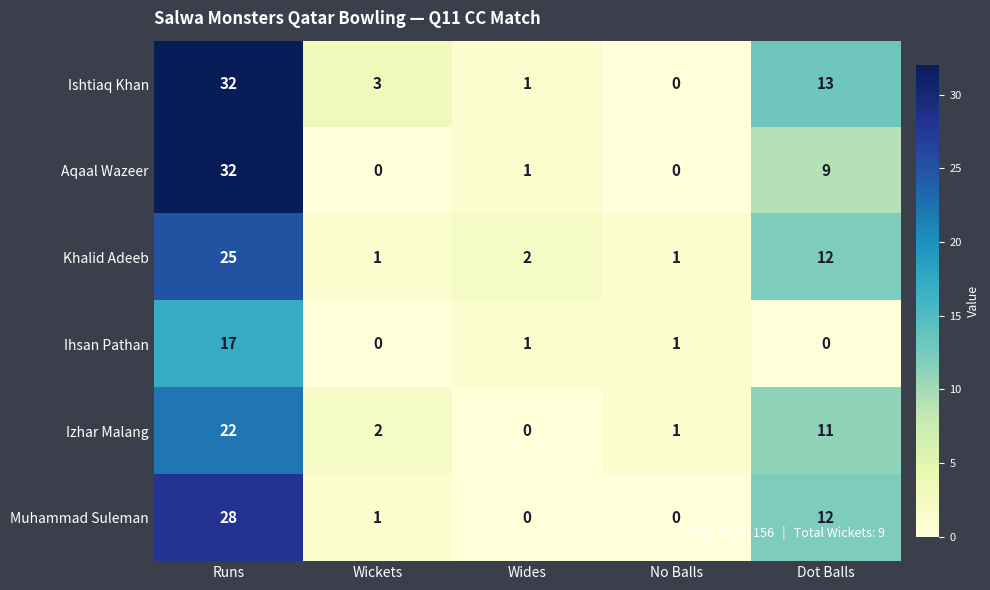

How many data points does each series have?

5